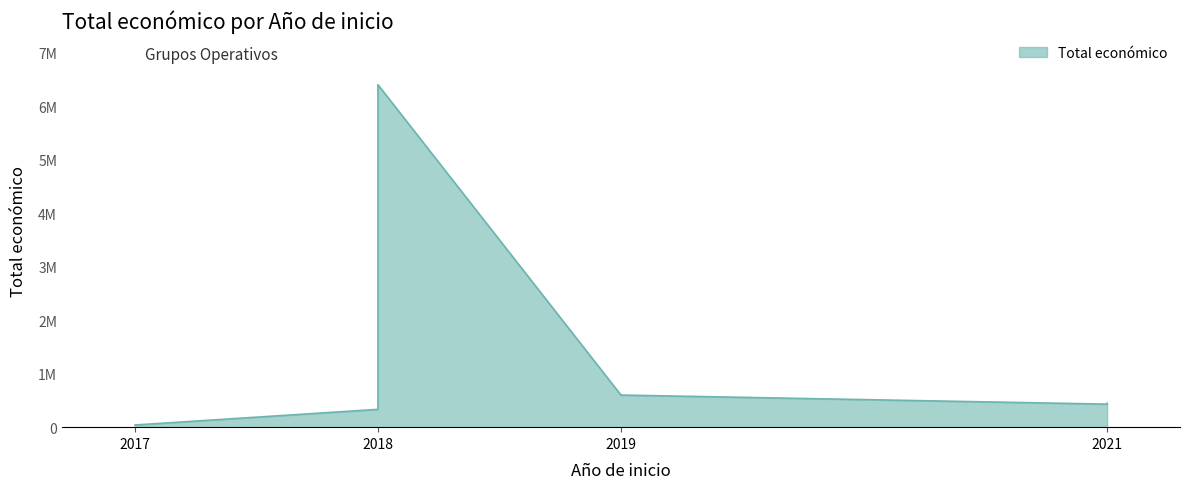

The chart shows a value of 57661 at 2017. True or false?

False